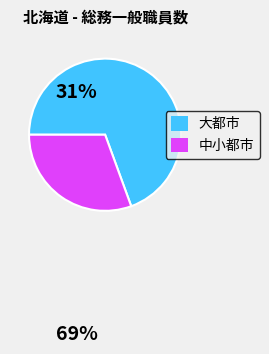

How many slices are in this pie chart?

2